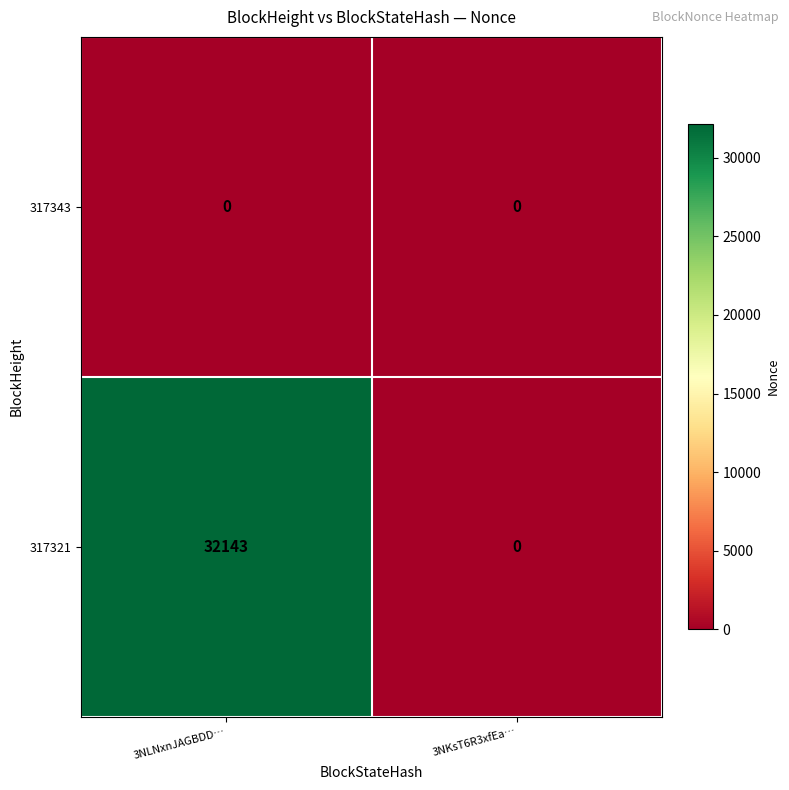

What is the sum of all 317321 values?

32143